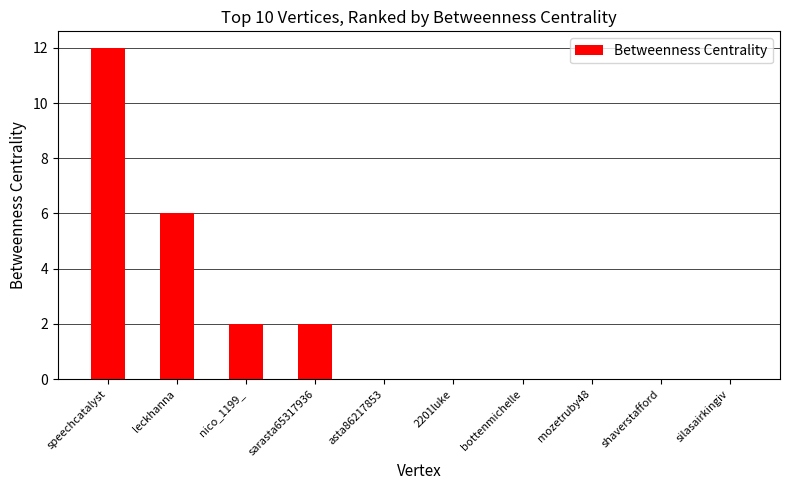

Are the bars horizontal?

No